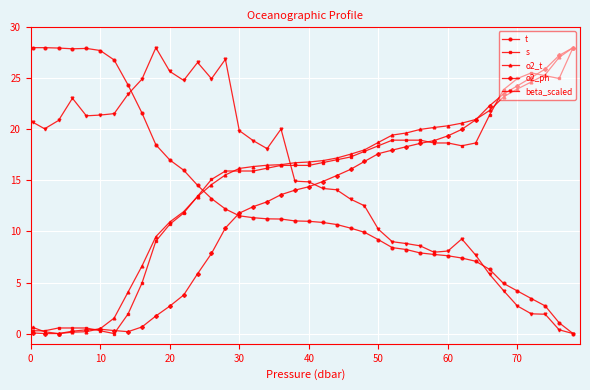

What is the greatest value displayed?

28.0